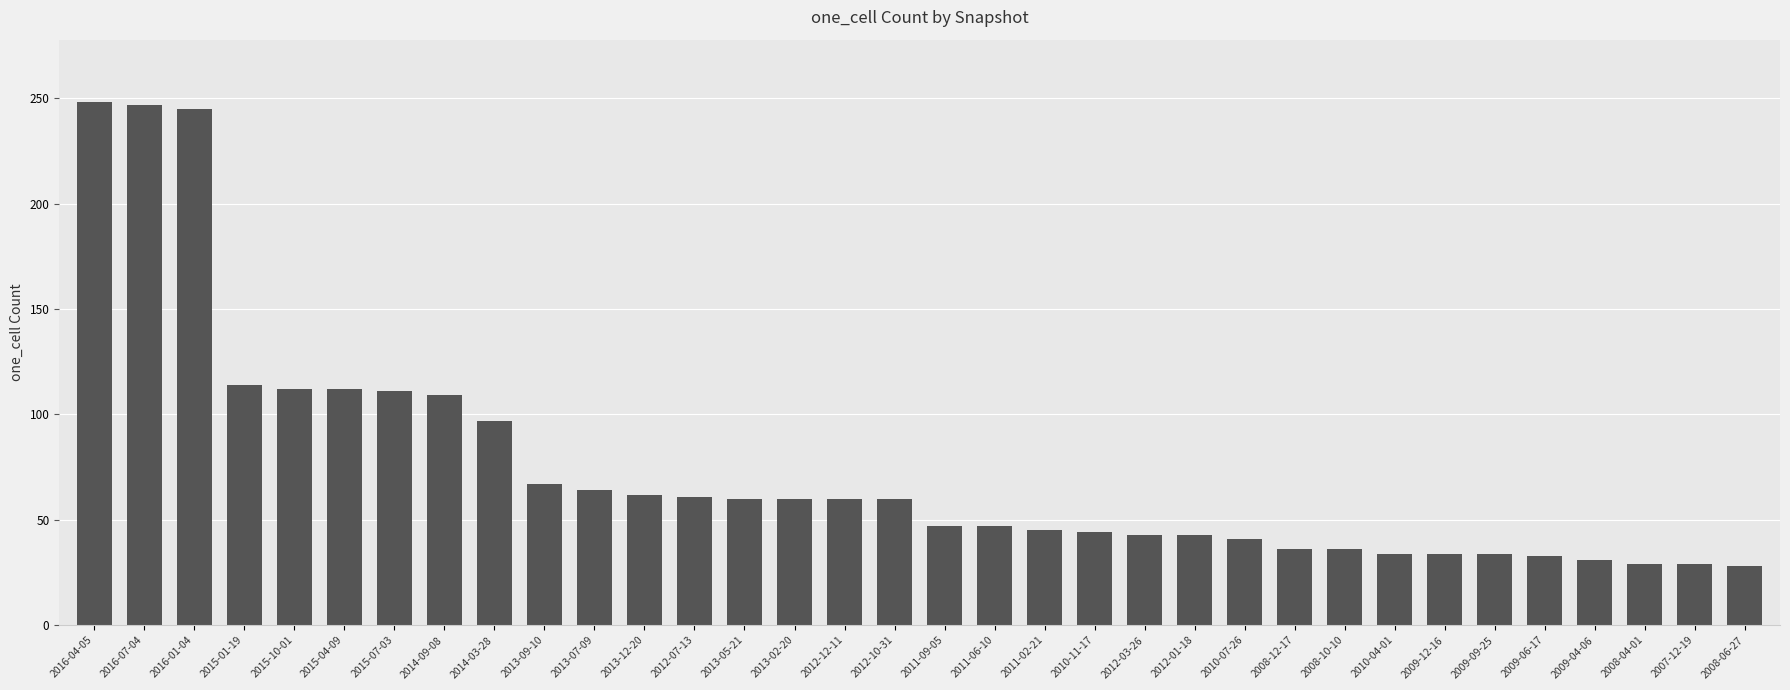

What is the label of the 13th bar from the right?

2012-03-26